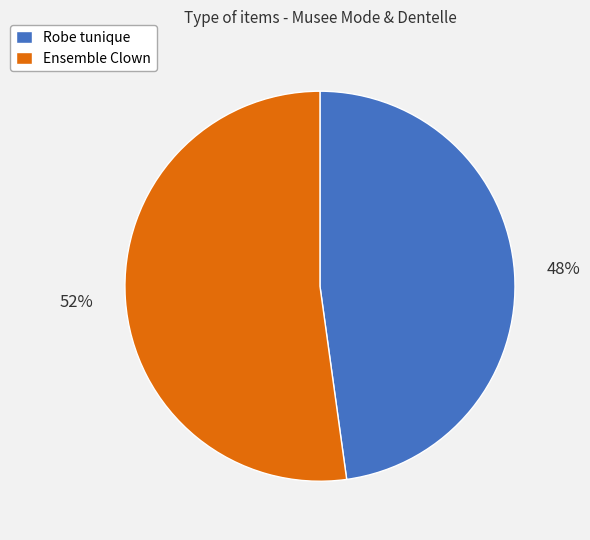

What percentage is the Ensemble Clown slice, to the nearest percent?

52%